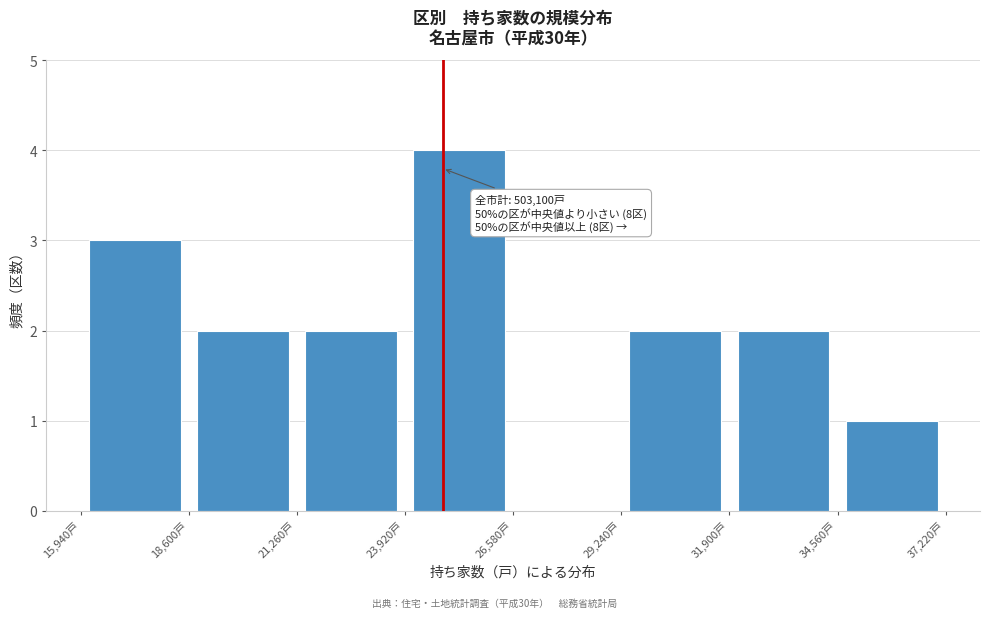

Over which range of the x-axis is the bar tallest?

24000 to 26500